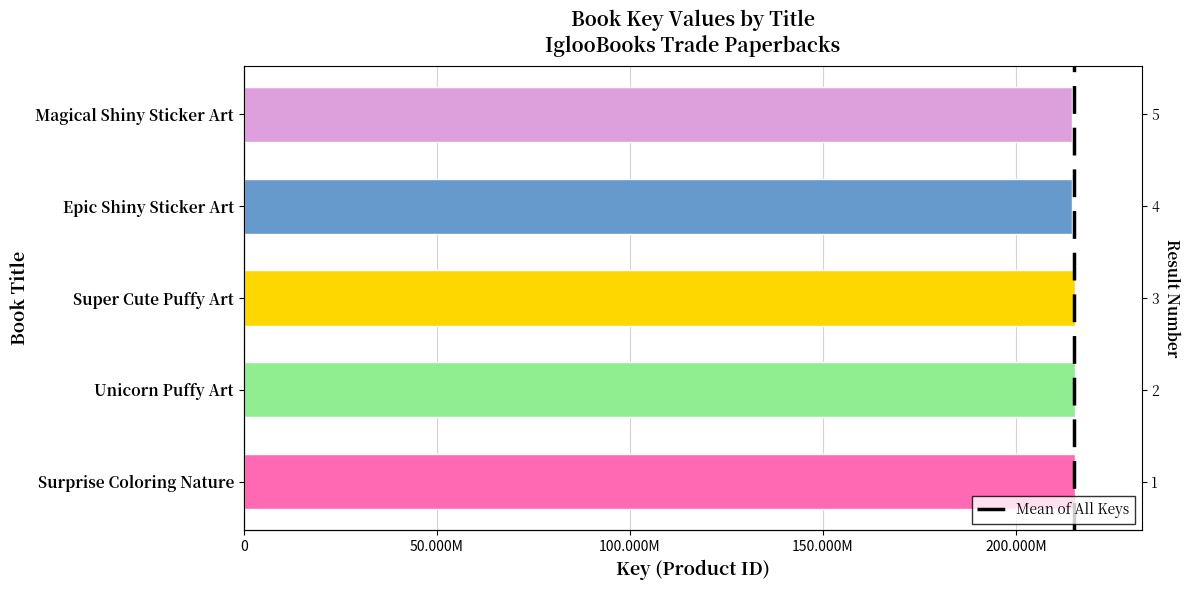

What is the sum of the values at Unicorn Puffy Art and Surprise Coloring Nature?

430613477